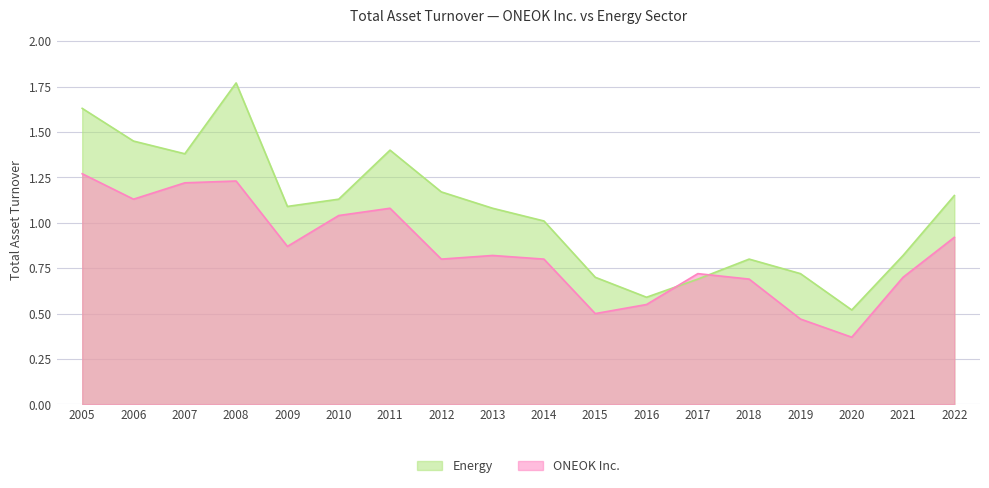

Which series ends up on top after the final intersection of Energy and ONEOK Inc.?

Energy